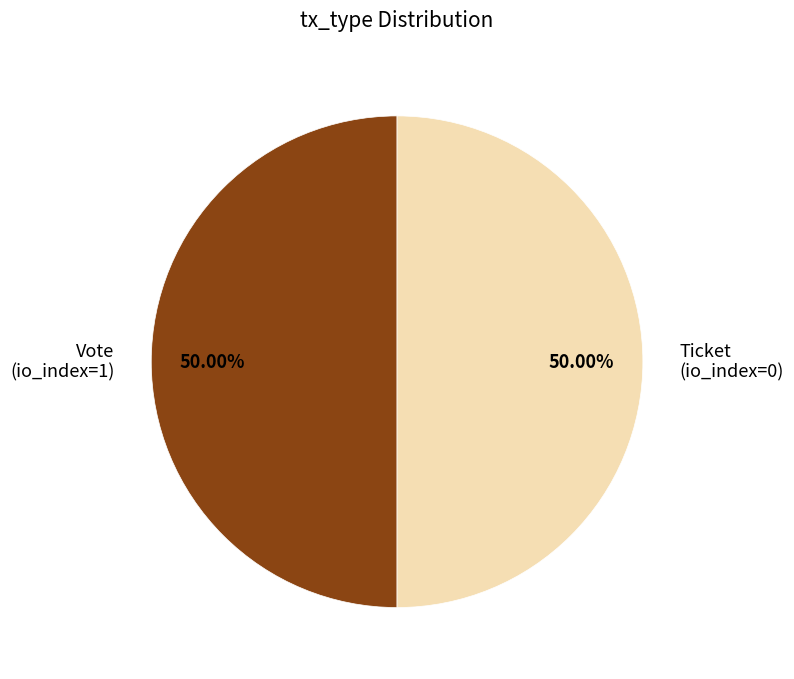

What is the ratio of the value at Ticket (io_index=0) to the value at Vote (io_index=1)?

1.0